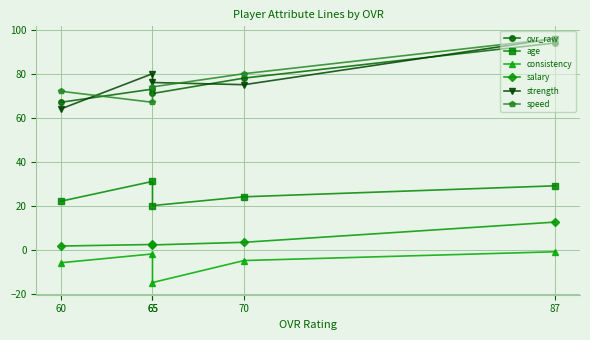

At how many categories does at least one series exceed 12?

5